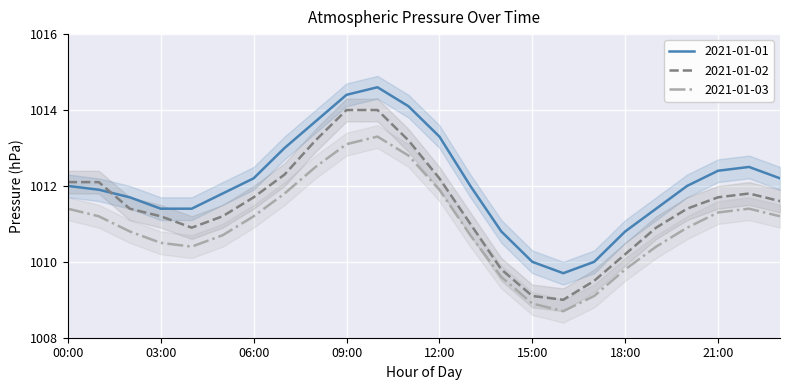

True or false: 2021-01-03 has a value of 1679.6 at 16:00.

False